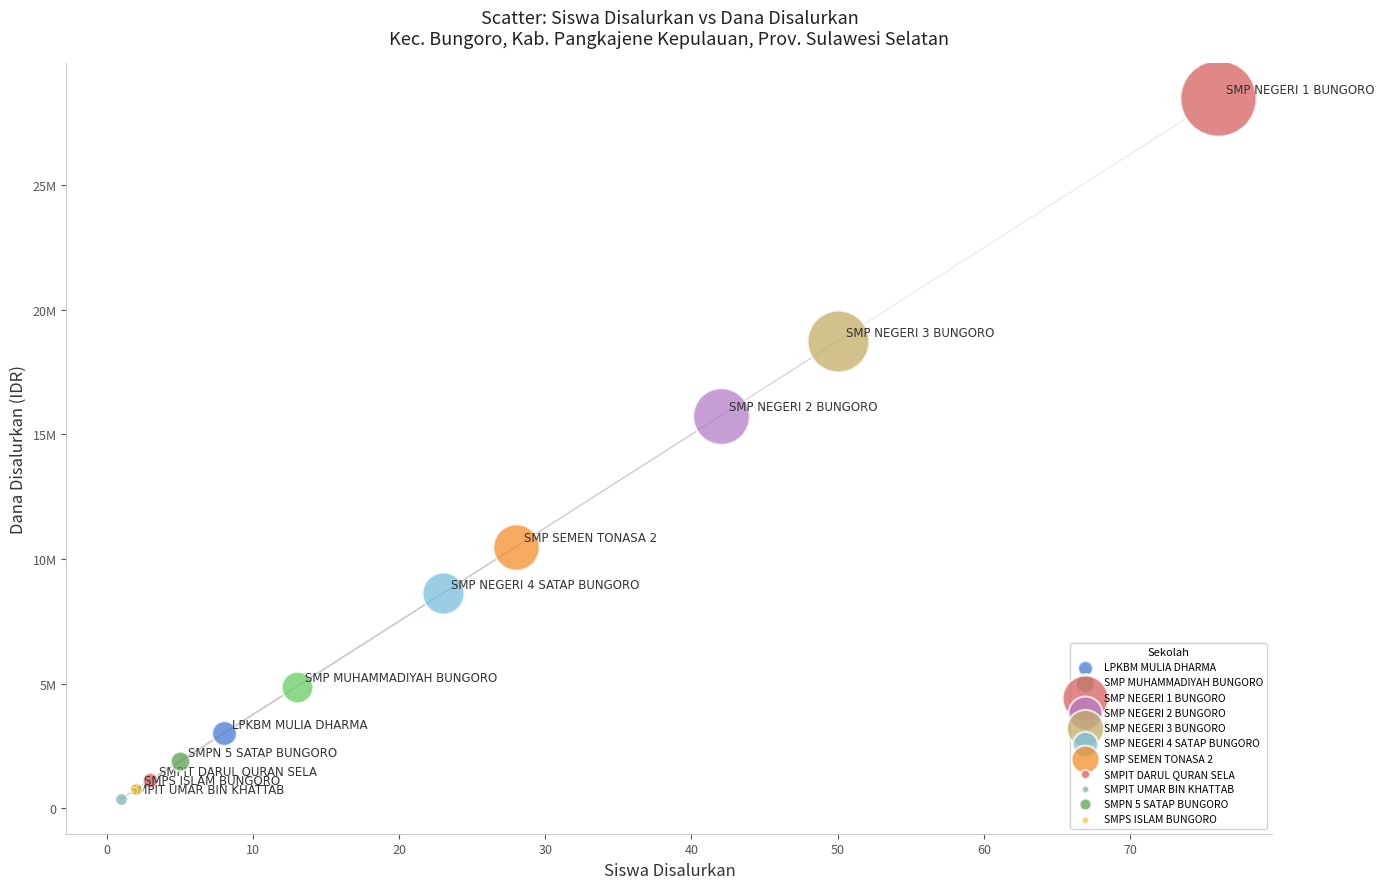

What are all the series names shown in the legend?

LPKBM MULIA DHARMA, SMP MUHAMMADIYAH BUNGORO, SMP NEGERI 1 BUNGORO, SMP NEGERI 2 BUNGORO, SMP NEGERI 3 BUNGORO, SMP NEGERI 4 SATAP BUNGORO, SMP SEMEN TONASA 2, SMPIT DARUL QURAN SELA, SMPIT UMAR BIN KHATTAB, SMPN 5 SATAP BUNGORO, SMPS ISLAM BUNGORO